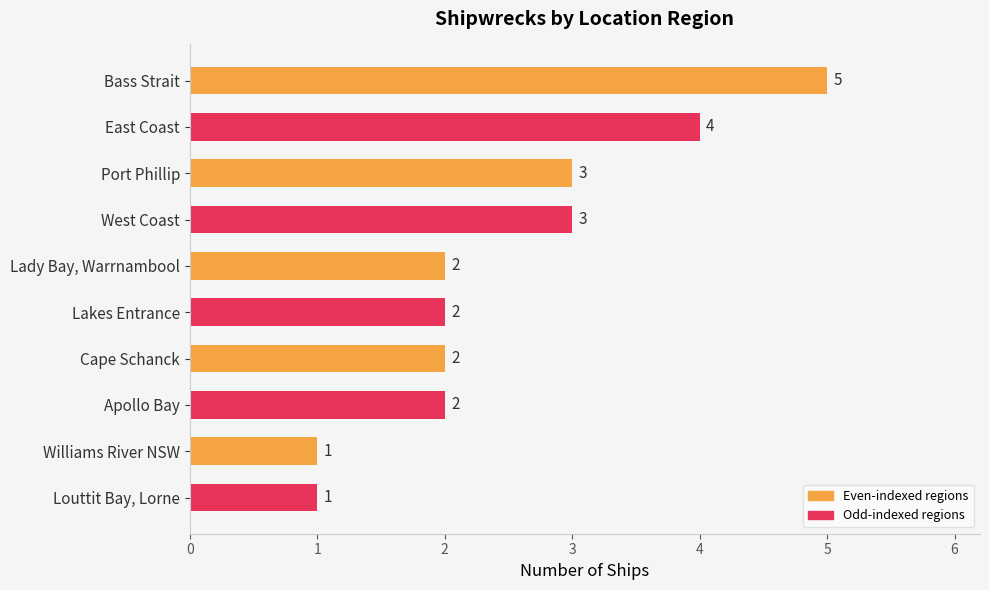

Which has a higher value, Louttit Bay, Lorne or Bass Strait?

Bass Strait